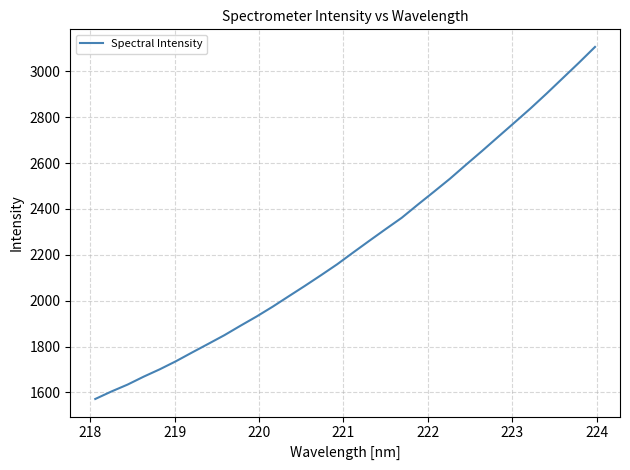

How many lines are shown in the chart?

1